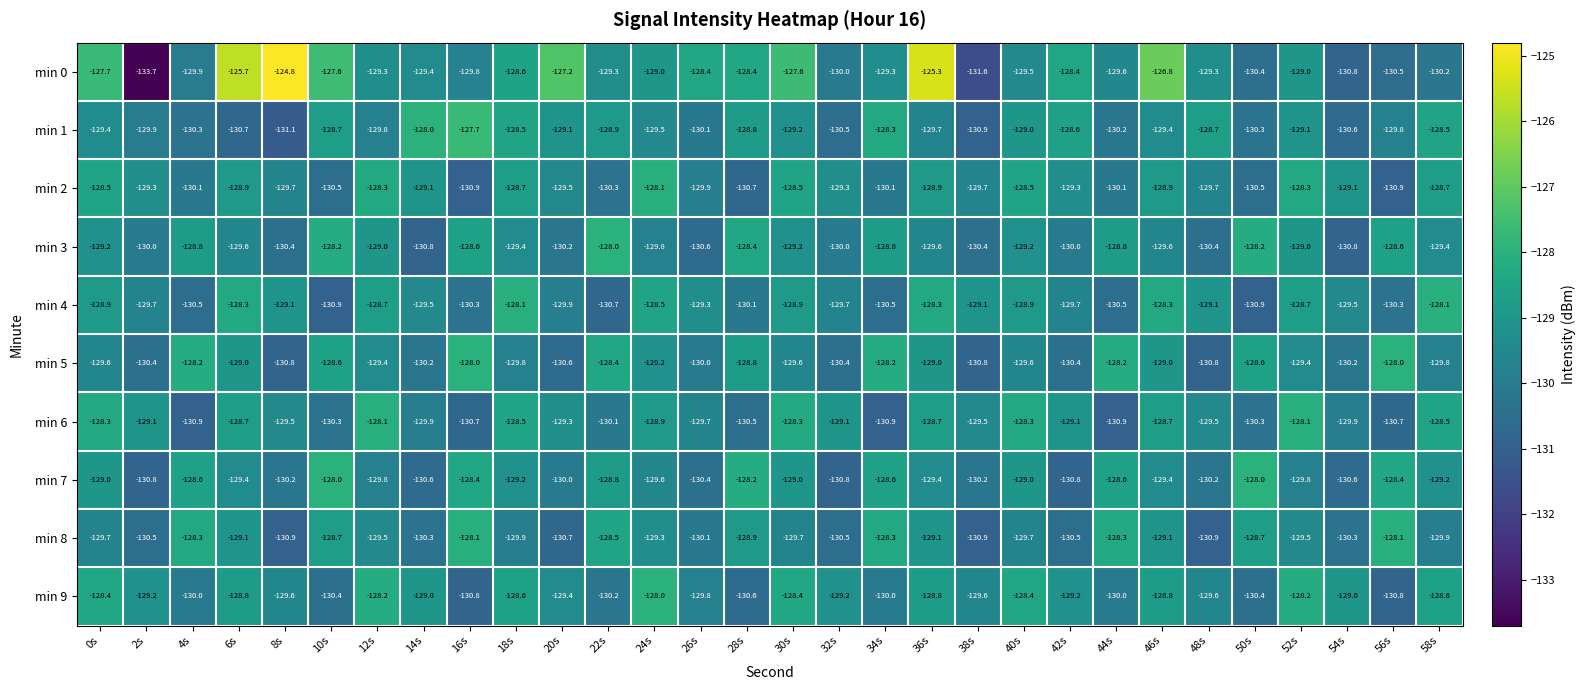

The min 6 series shows -130.9 at 34s. True or false?

True